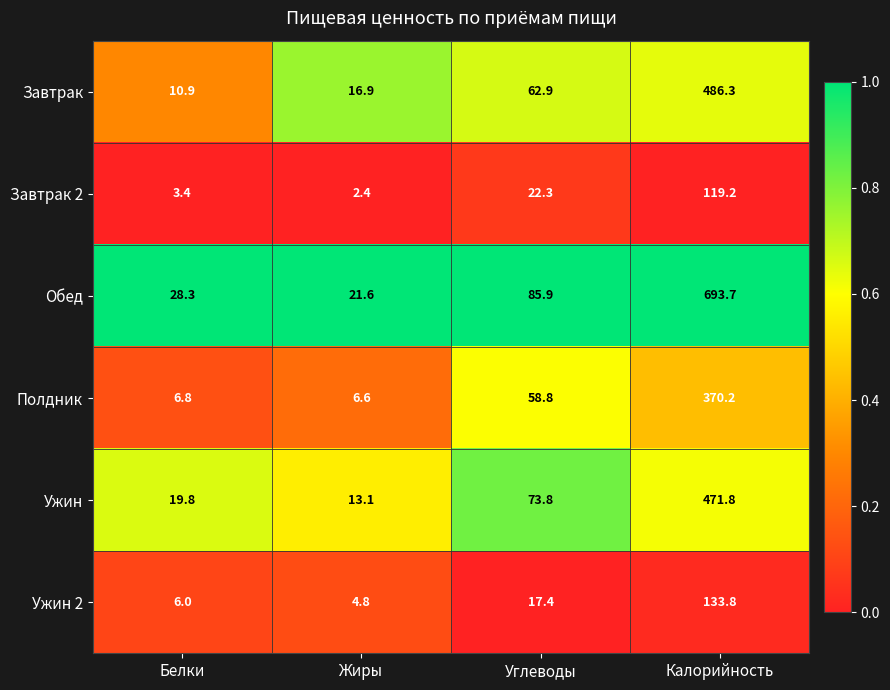

Rank the series by their maximum value, from highest to lowest.

Обед, Завтрак, Ужин, Полдник, Ужин 2, Завтрак 2